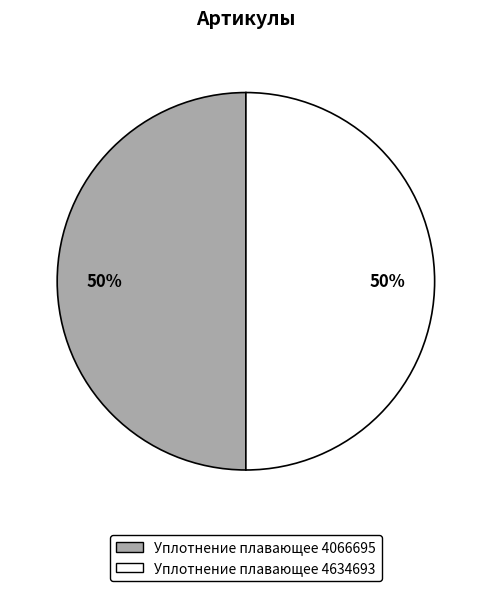

True or false: Уплотнение плавающее 4634693 accounts for 39% of the total.

False